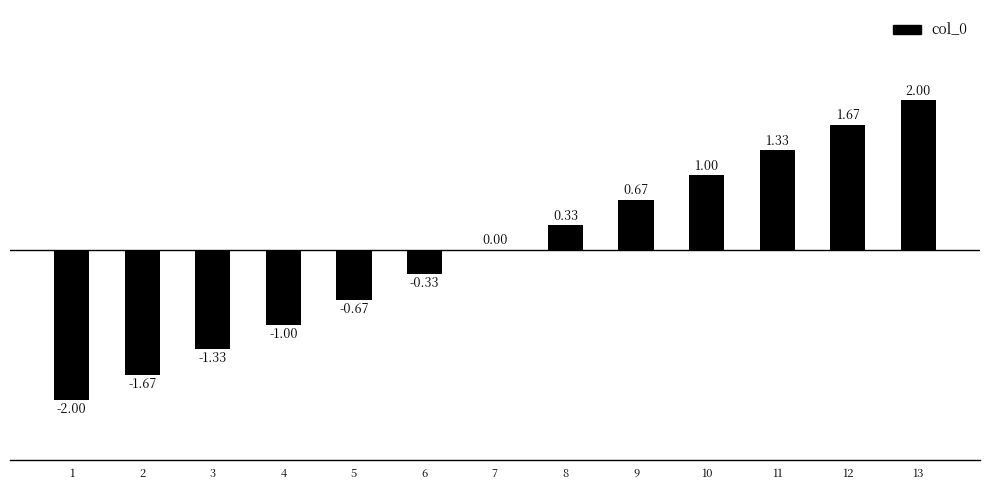

What is the change in value from 11 to 13?

+0.7